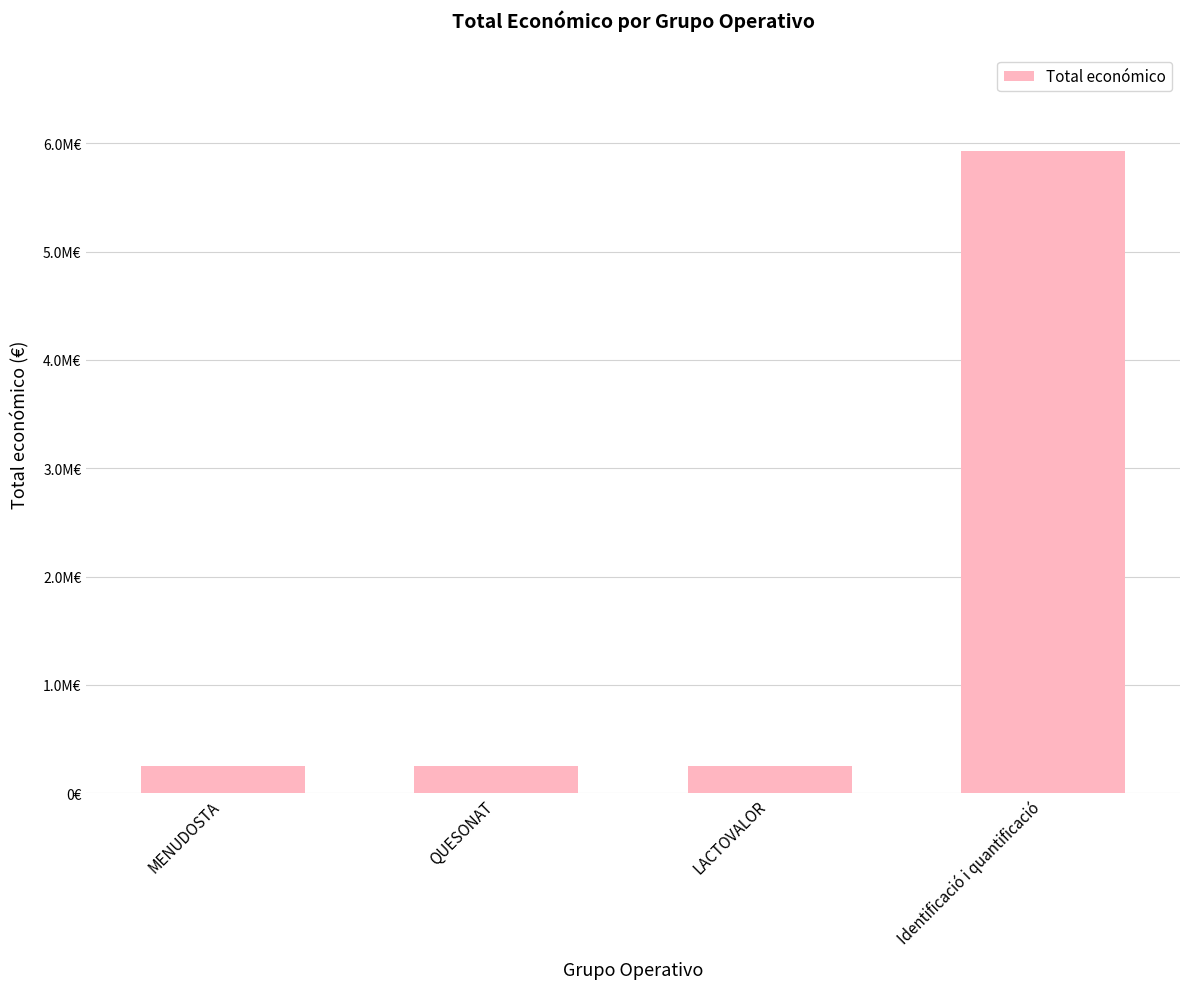

Does the chart contain any negative values?

No